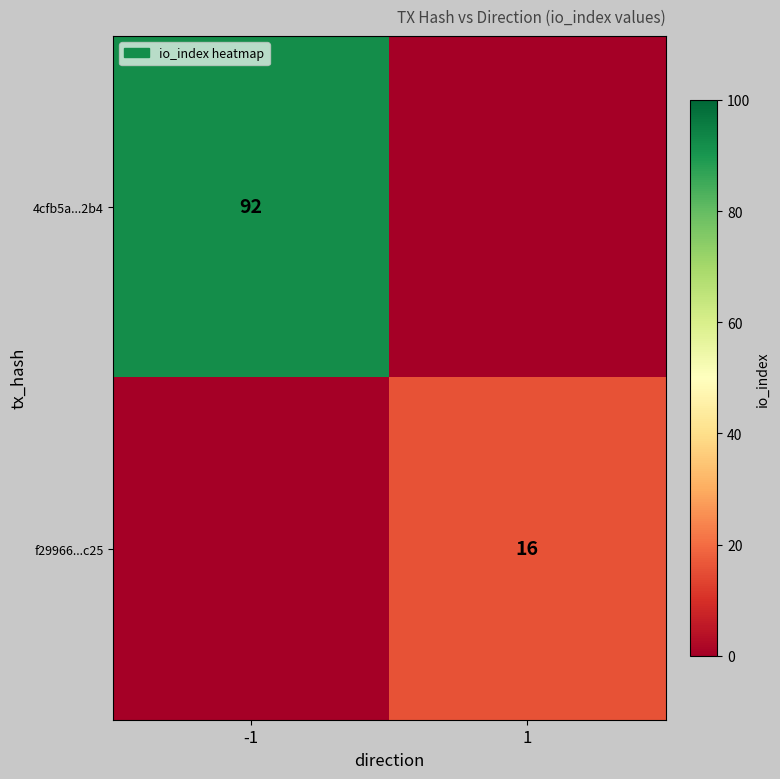

The f29966...c25 series shows 11 at 1. True or false?

False